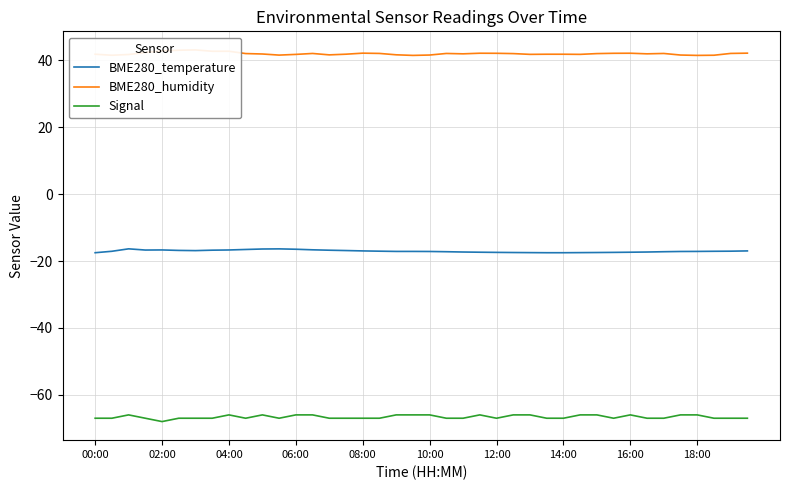

The BME280_temperature series shows -17.1 at 38. True or false?

True